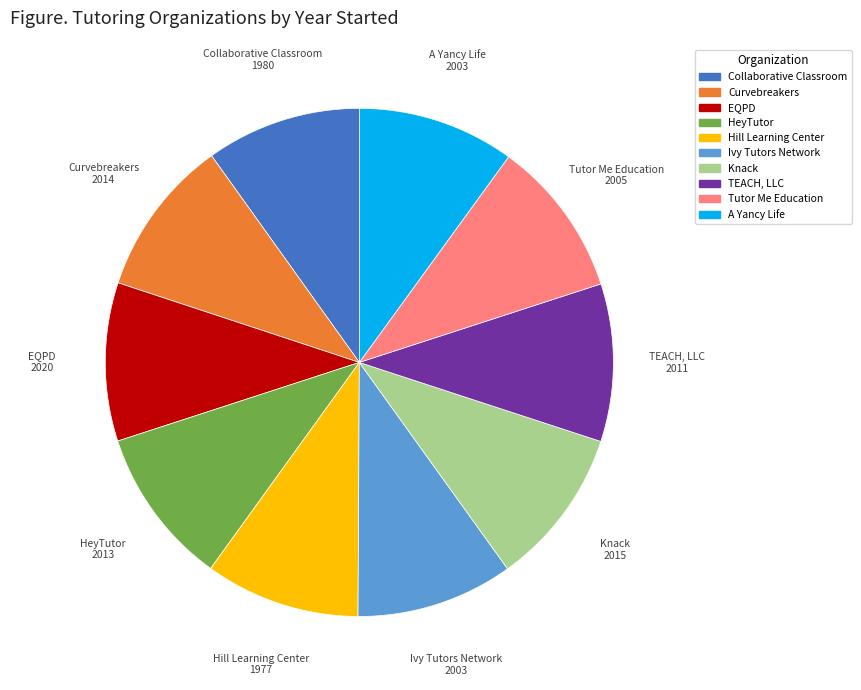

What is the ratio of the value at HeyTutor to the value at Curvebreakers?

1.0